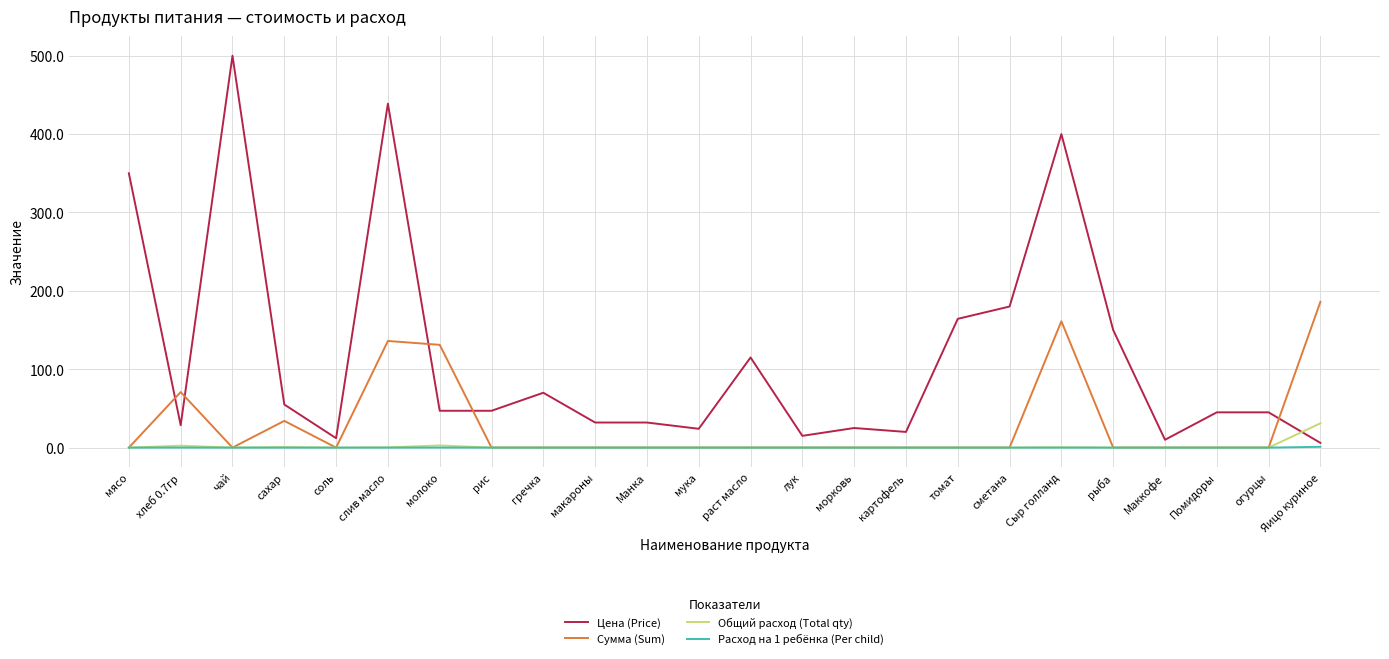

True or false: Расход на 1 ребёнка (Per child) has a value of 0.0 at рис.

True